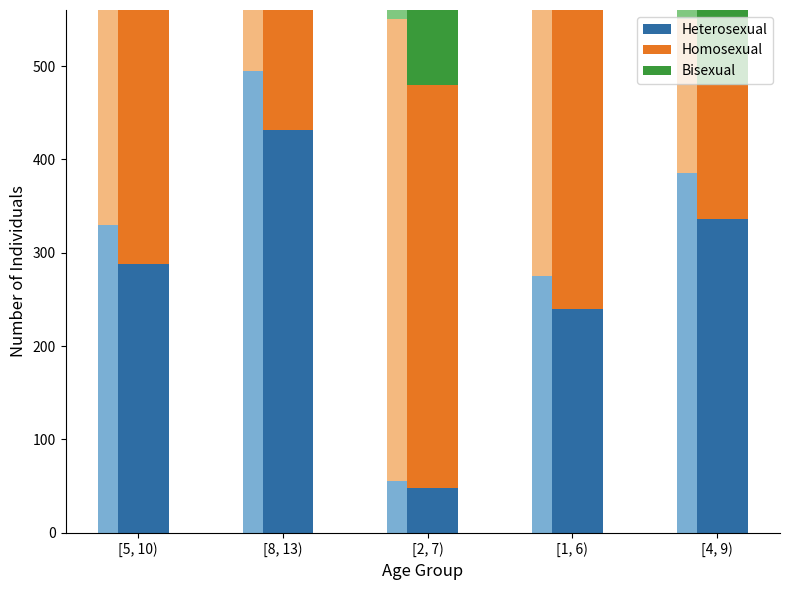

The value of Homosexual at [2, 7) is 432. True or false?

True